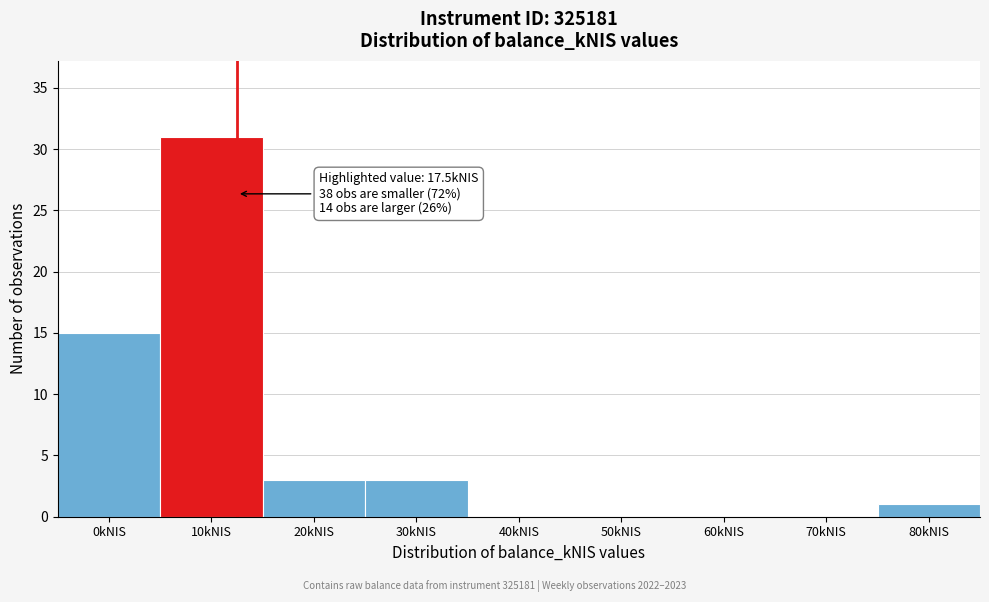

Reading right to left, extract all data points from this chart.

80kNIS=1	70kNIS=0	60kNIS=0	50kNIS=0	40kNIS=0	30kNIS=3	20kNIS=3	10kNIS=31	0kNIS=15